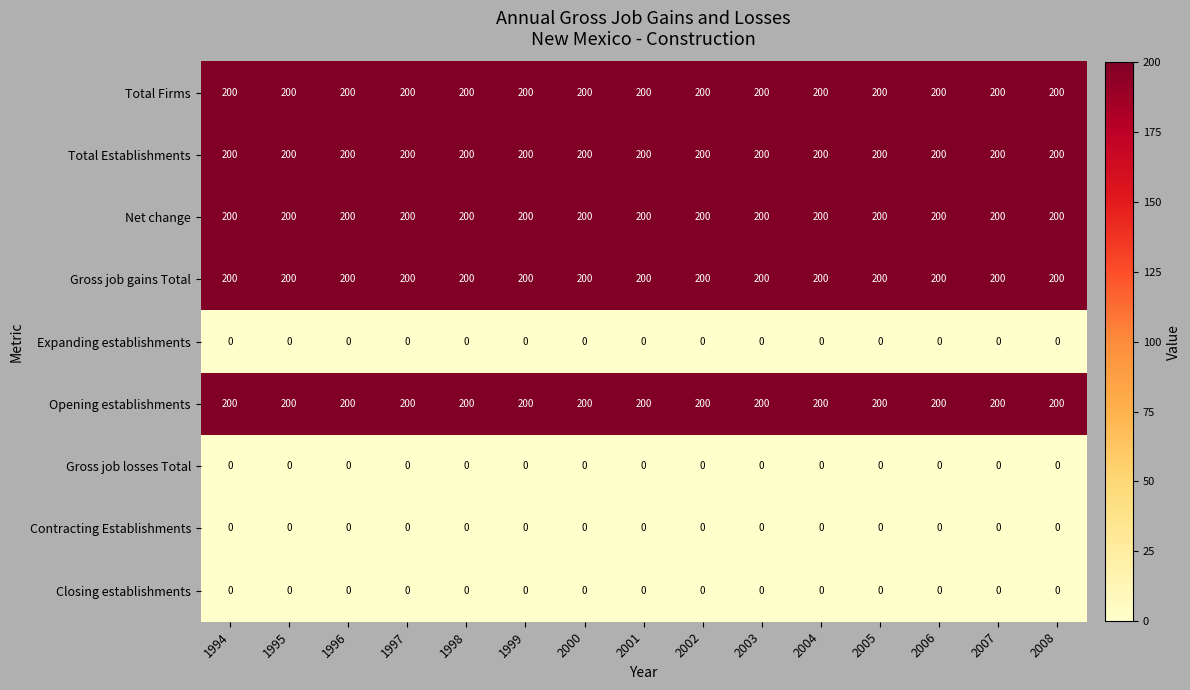

What is the total value across all series at 2008?

1000